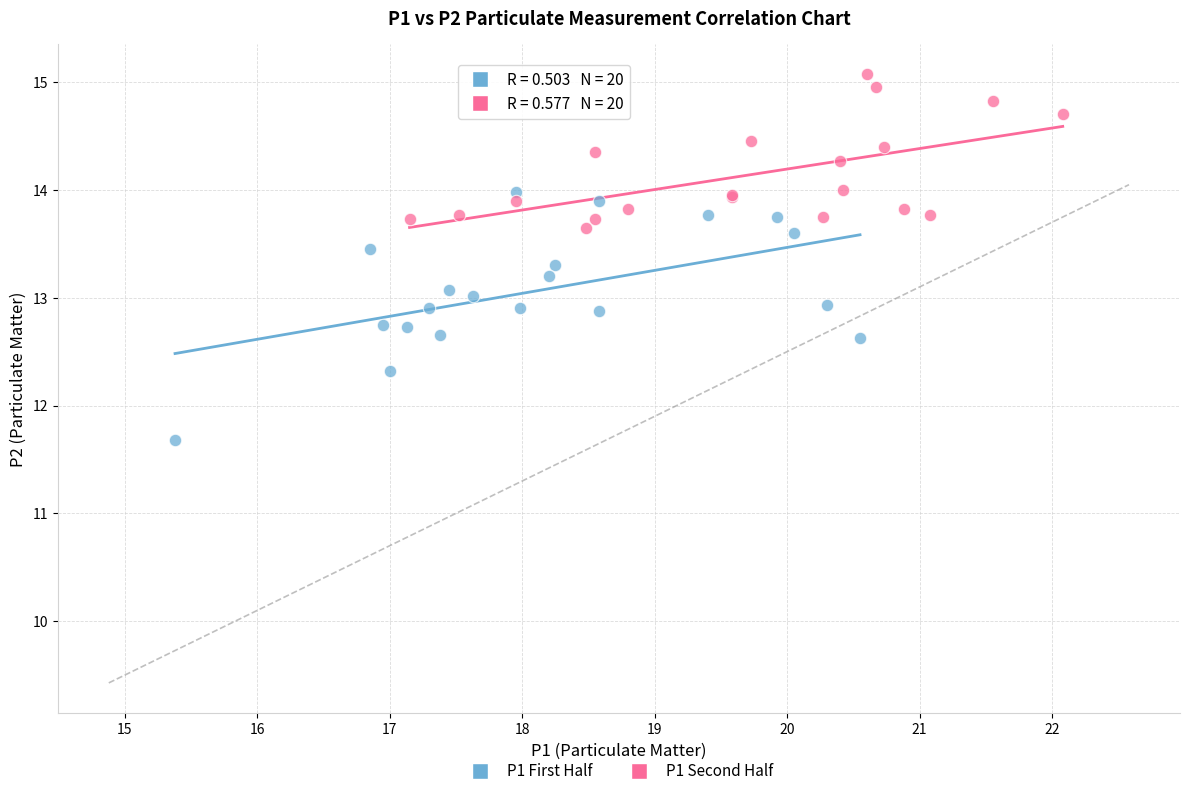

Which series reaches the maximum Y coordinate?

P1 Second Half